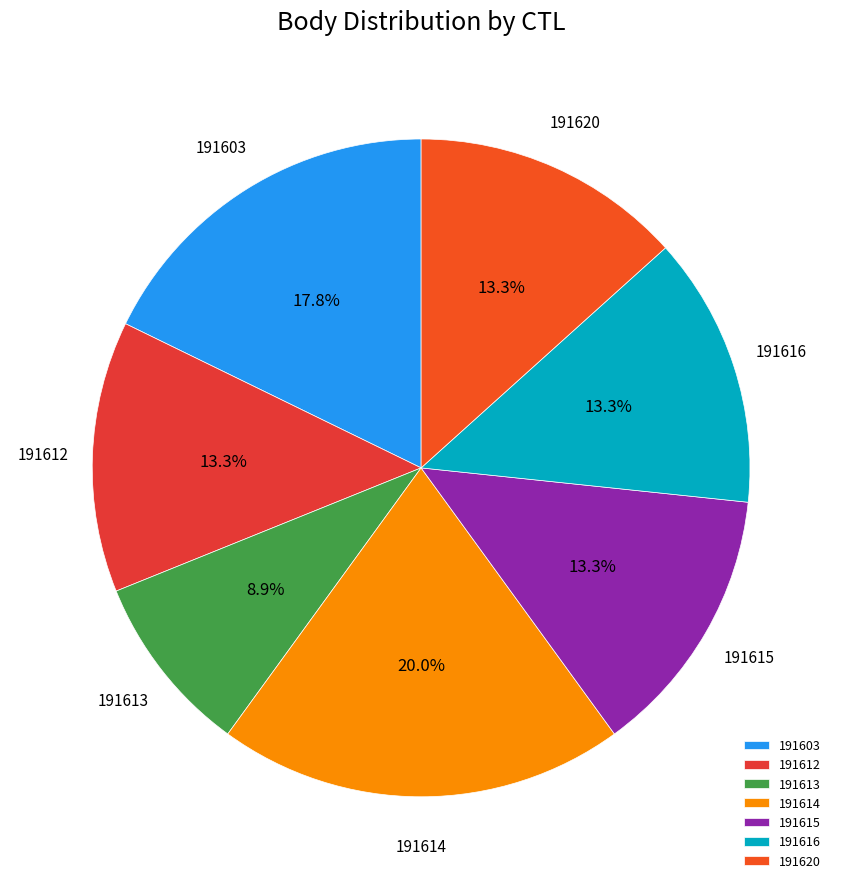

What percentage do 191603 and 191612 together represent?

31.1%